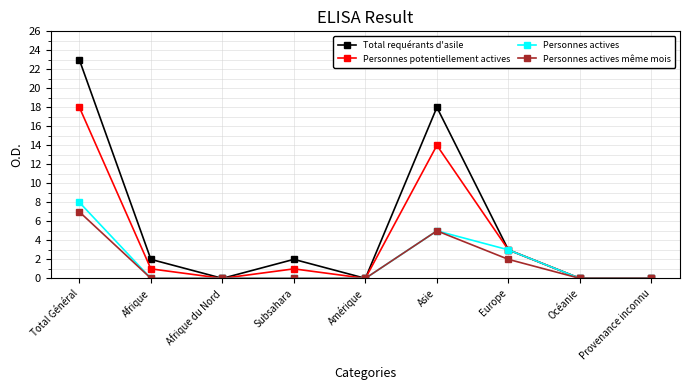

What is the sum of all Personnes potentiellement actives values?

37